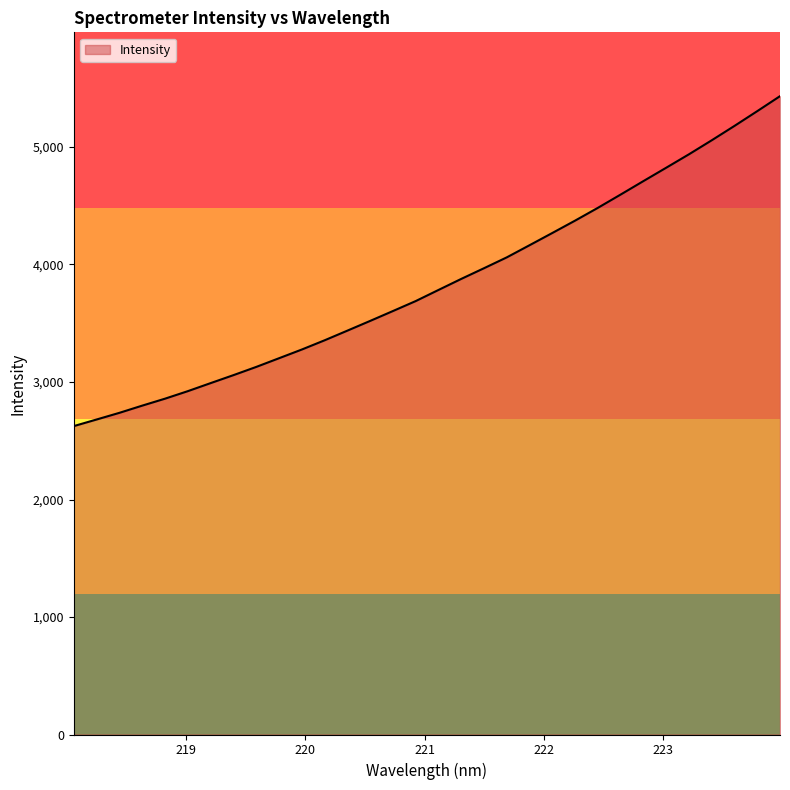

What is the maximum value shown in the chart?

5432.6